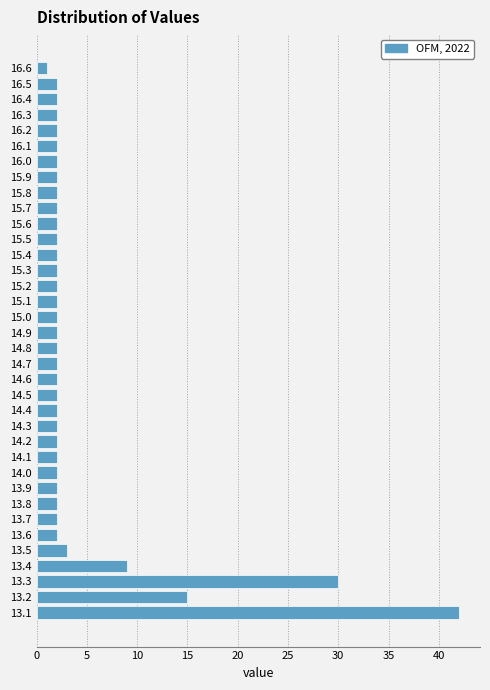

What is the difference between the maximum and minimum values?

41